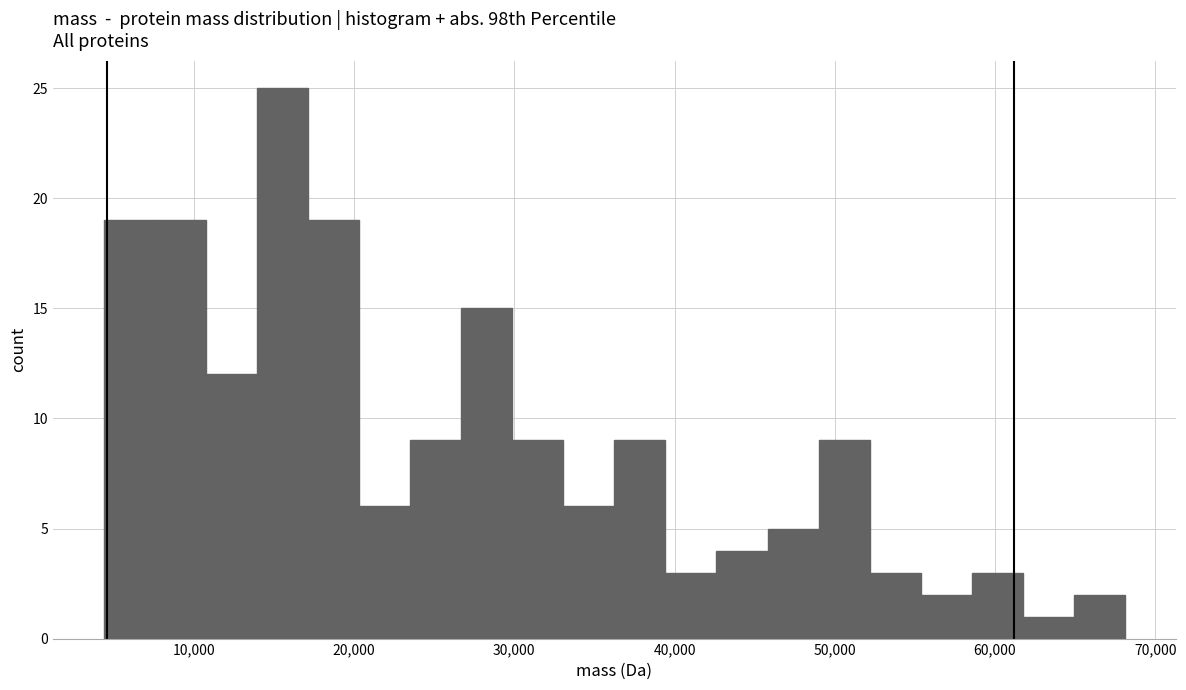

Read against the x-axis, roughly where is the centre of the tallest bar?

16000